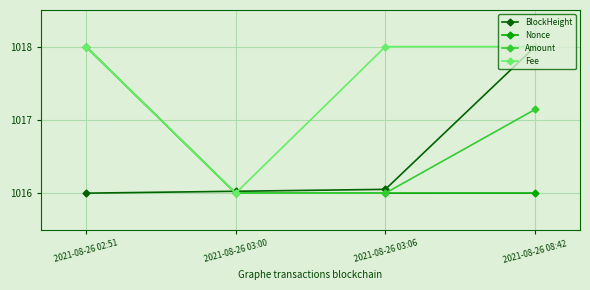

The value of Nonce at 2021-08-26 03:06 is 1016.0. True or false?

True